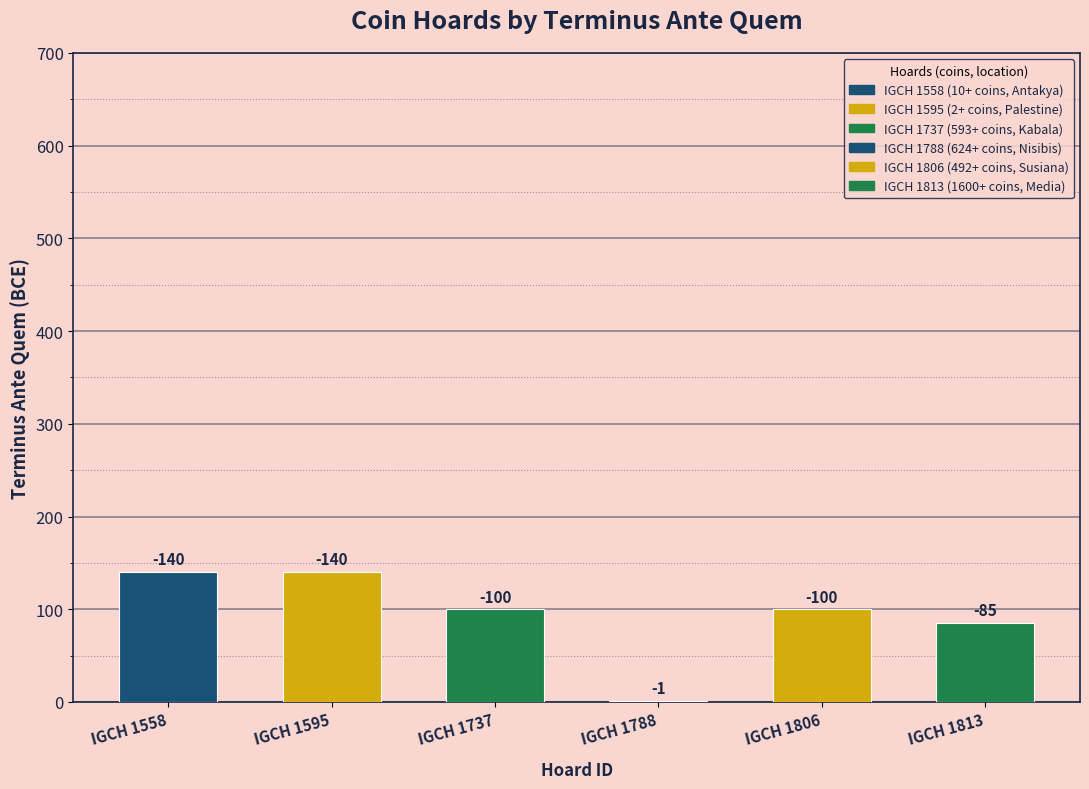

Does the chart contain any negative values?

Yes